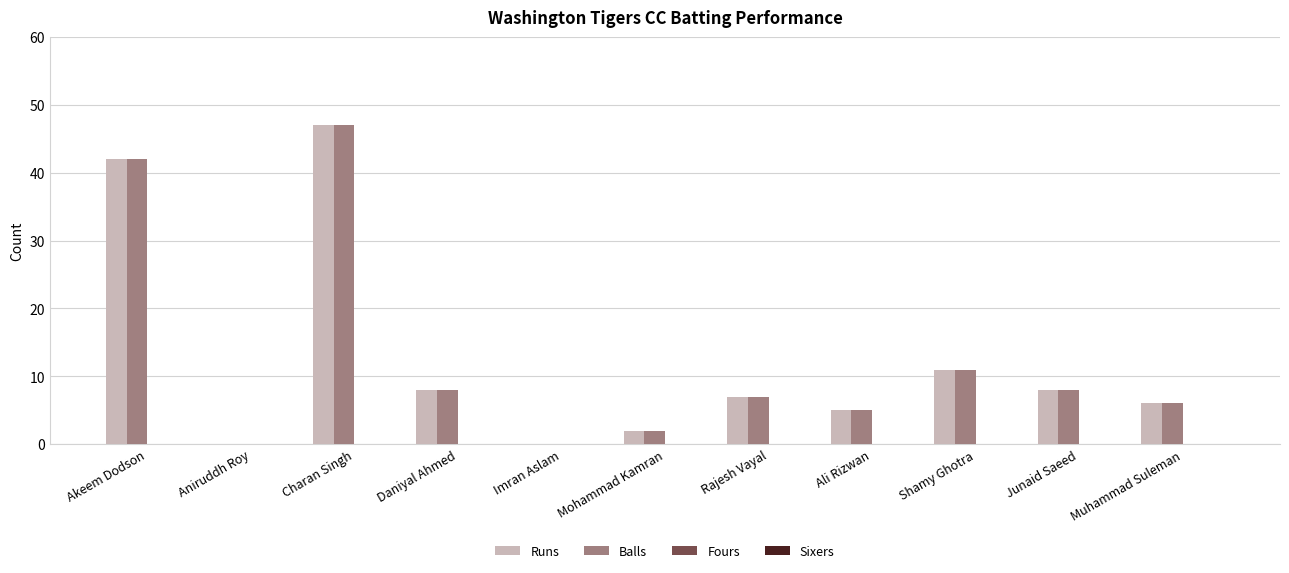

What is the maximum value shown in the chart?

47